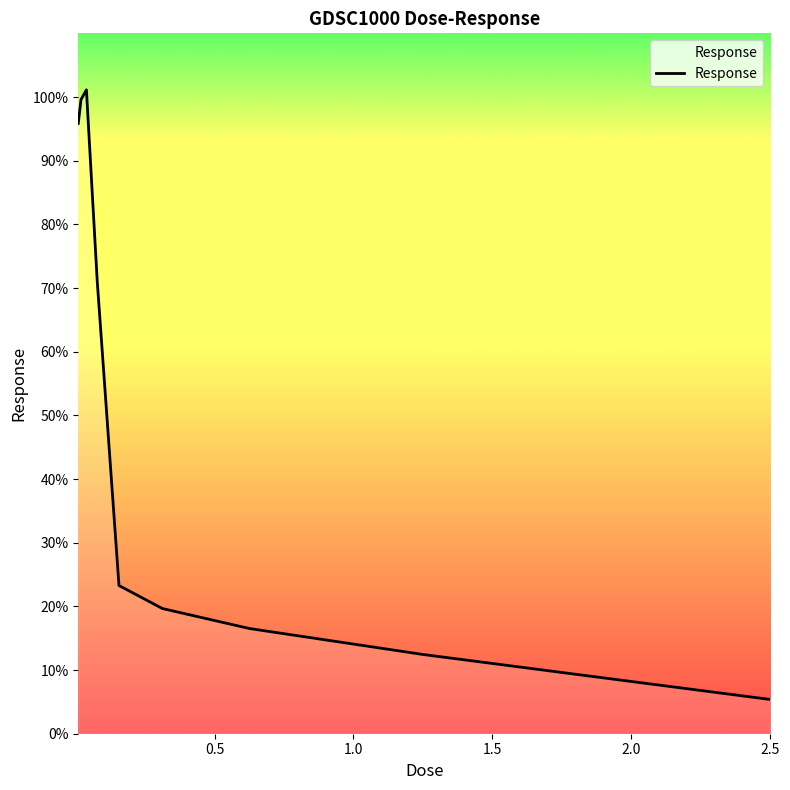

What is the minimum value shown in the chart?

5.4